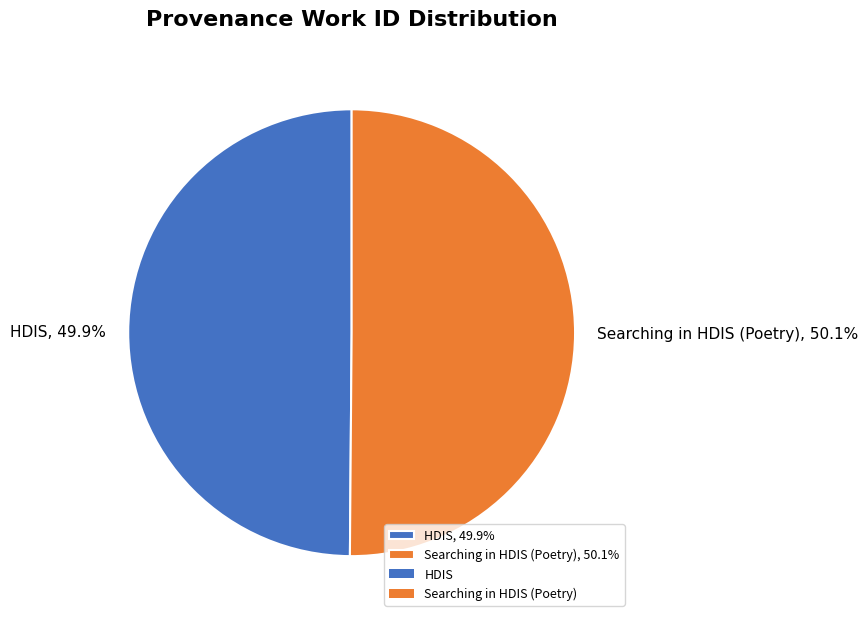

How much of the chart is everything except HDIS?

50.1%